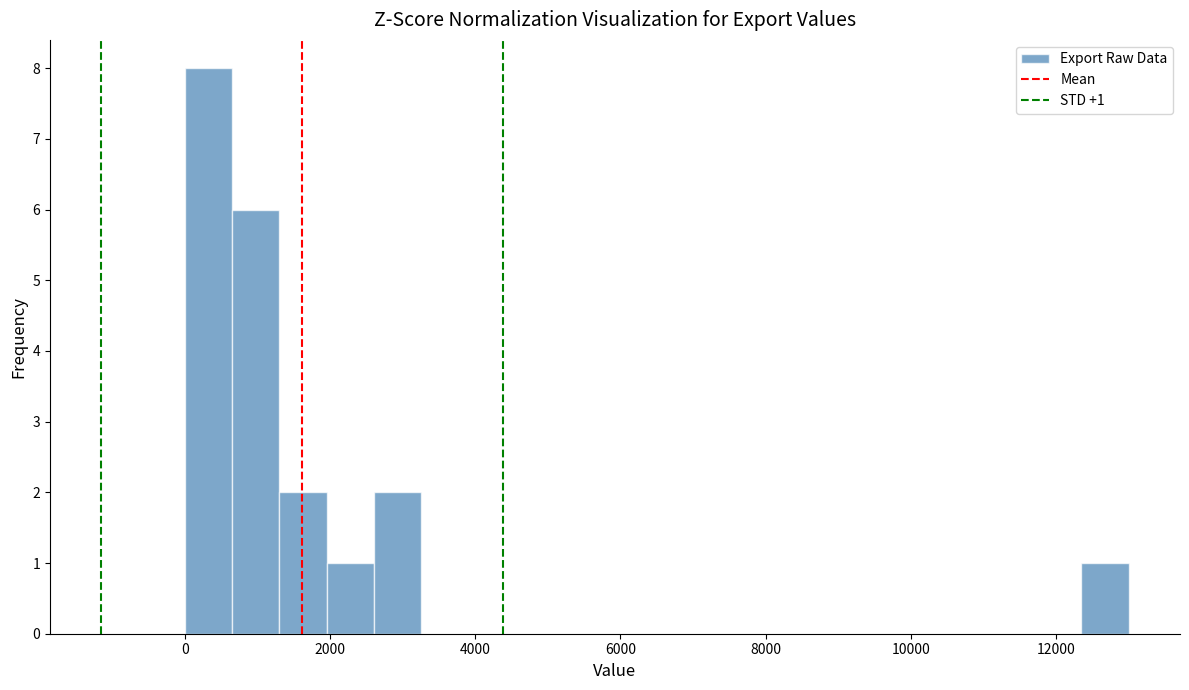

Read against the x-axis, roughly where is the centre of the tallest bar?

400